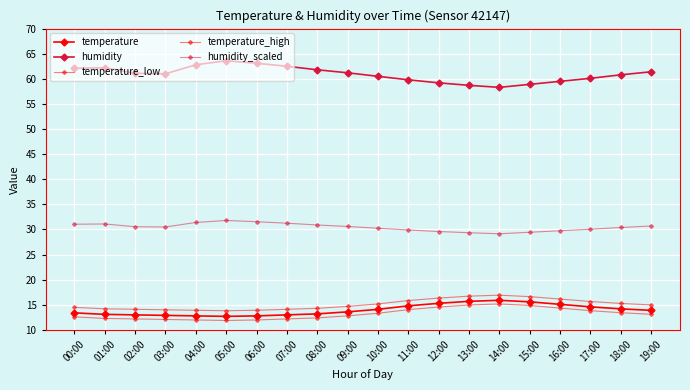

How many data points does each series have?

20